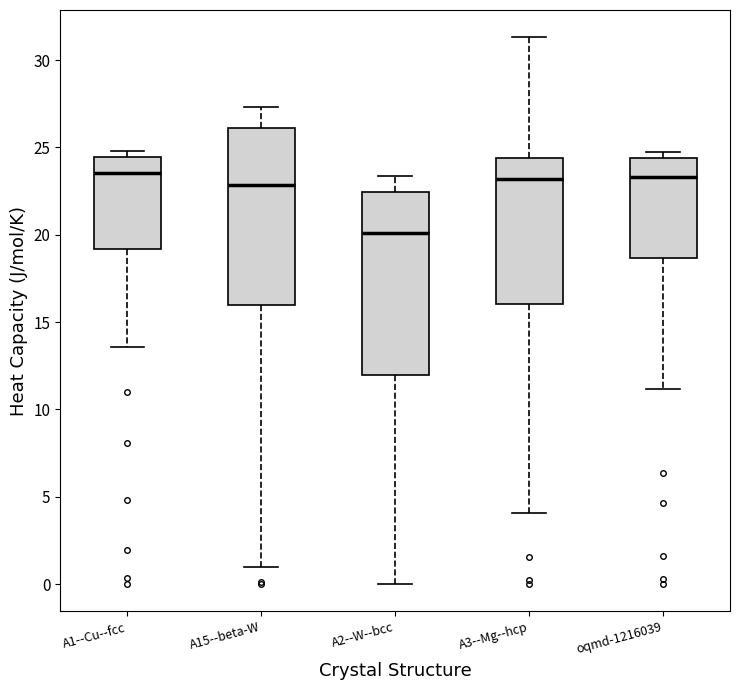

Reading left to right, transcribe this box plot: for each box, give where its median line is, the range the box spans, and where its two whiskers end, as read against the y-axis. The values are not printed on the chart, so give them approximately, as read against the axis.

A1--Cu--fcc: median 23.5, box 19.0 to 24.5, whiskers 13.5 to 25.0
A15--beta-W: median 23.0, box 16.0 to 26.0, whiskers 1.0 to 27.5
A2--W--bcc: median 20.0, box 12.0 to 22.5, whiskers 0.0 to 23.5
A3--Mg--hcp: median 23.0, box 16.0 to 24.5, whiskers 4.0 to 31.5
oqmd-1216039: median 23.5, box 18.5 to 24.5, whiskers 11.0 to 25.0